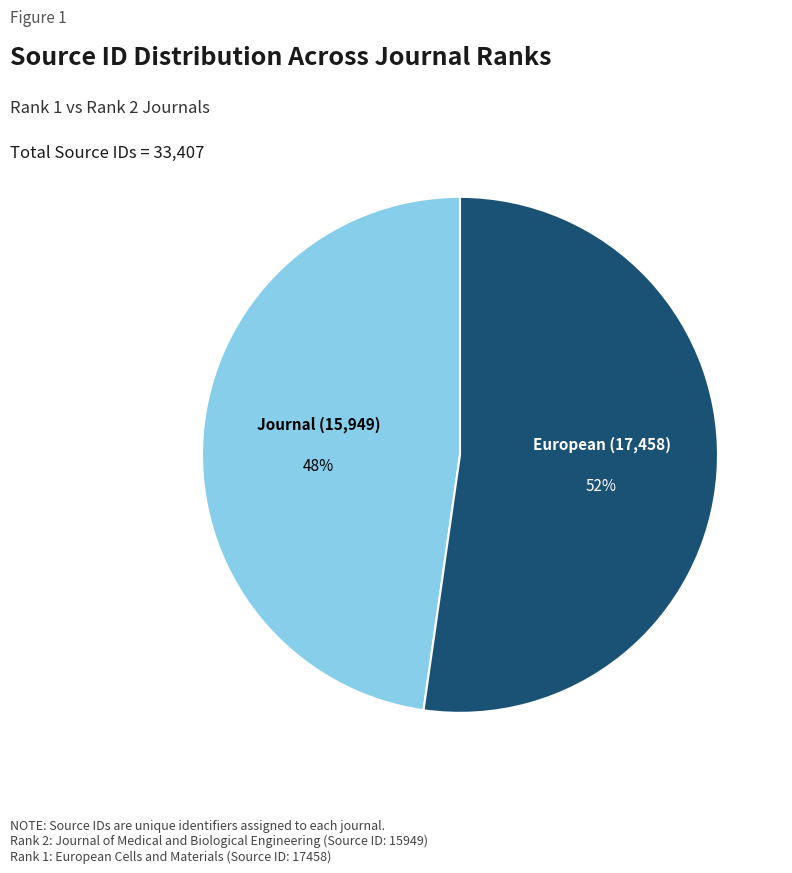

Is there any slice that represents more than half of the pie?

Yes